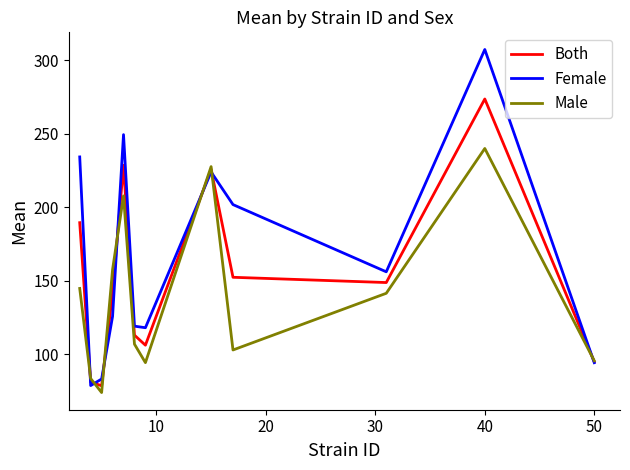

What is the difference between the maximum and minimum values in the Female series?

228.6